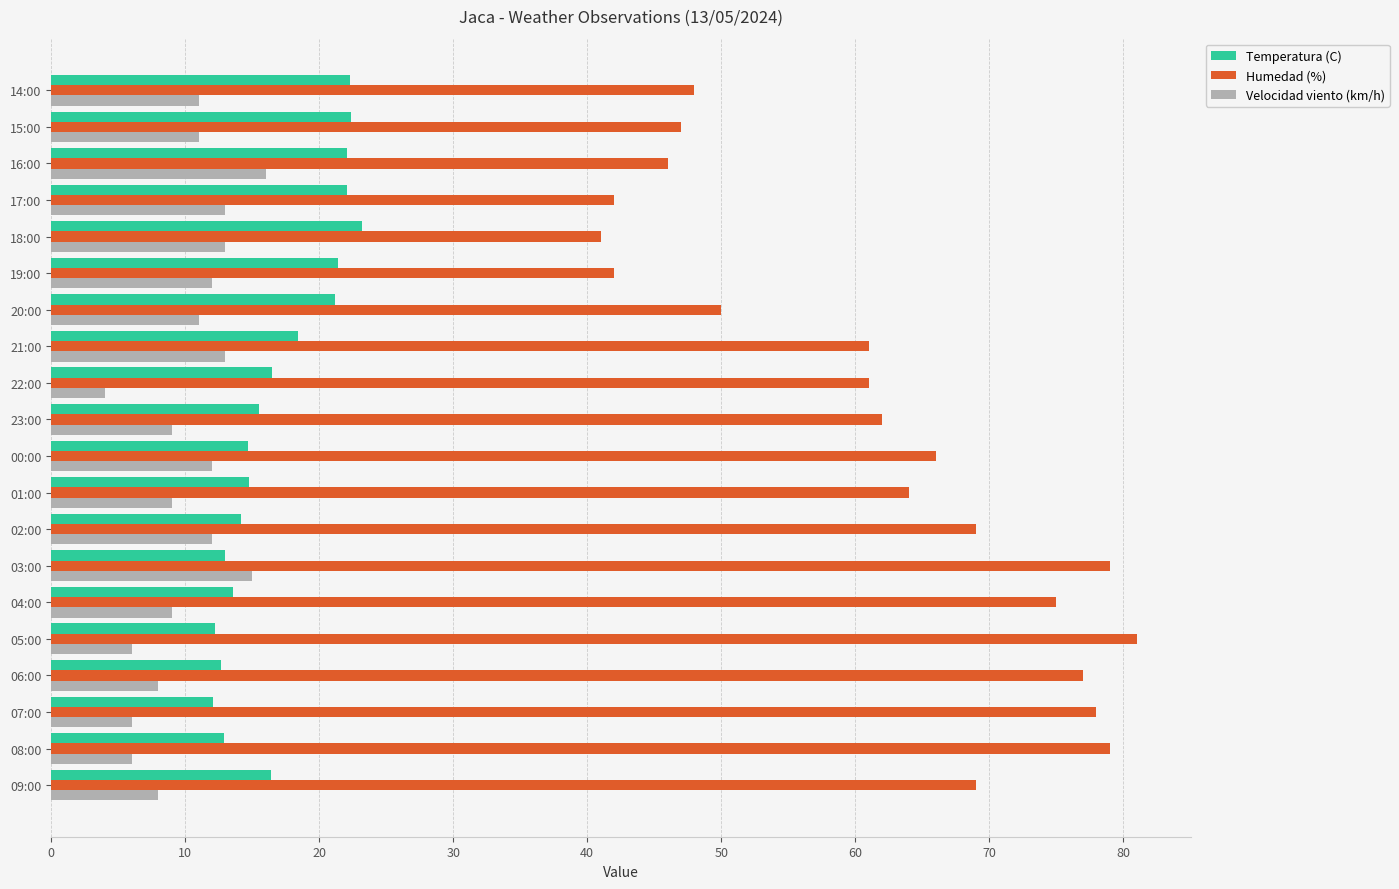

What is the average value of the Velocidad viento (km/h) series?

10.2